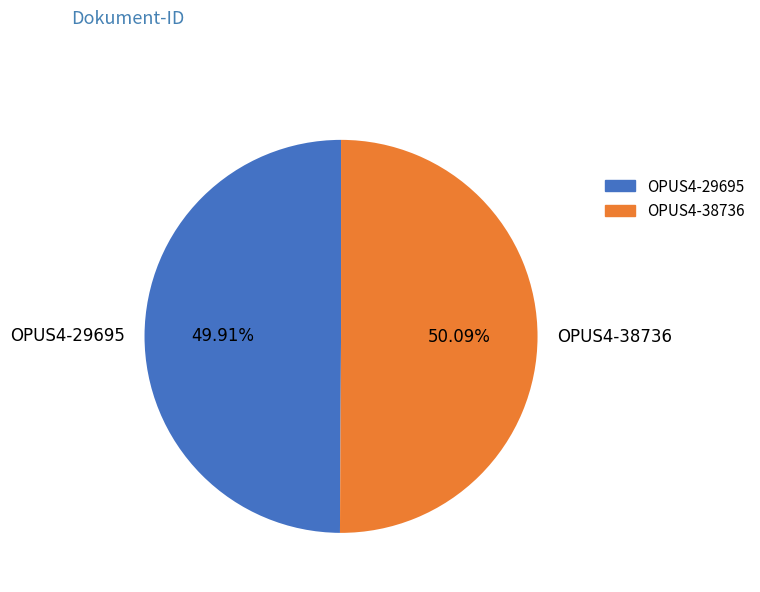

Is it true that OPUS4-29695 is 38% of the pie?

False